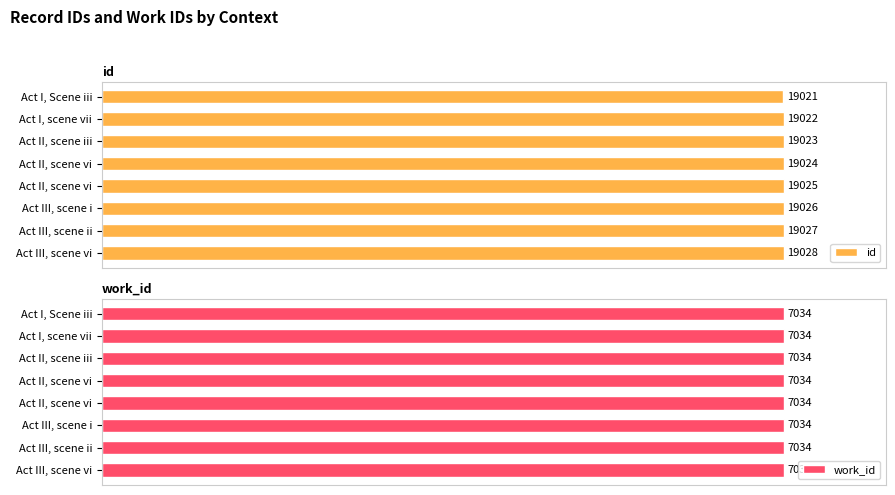

Rank the series by their average value, from highest to lowest.

id, work_id